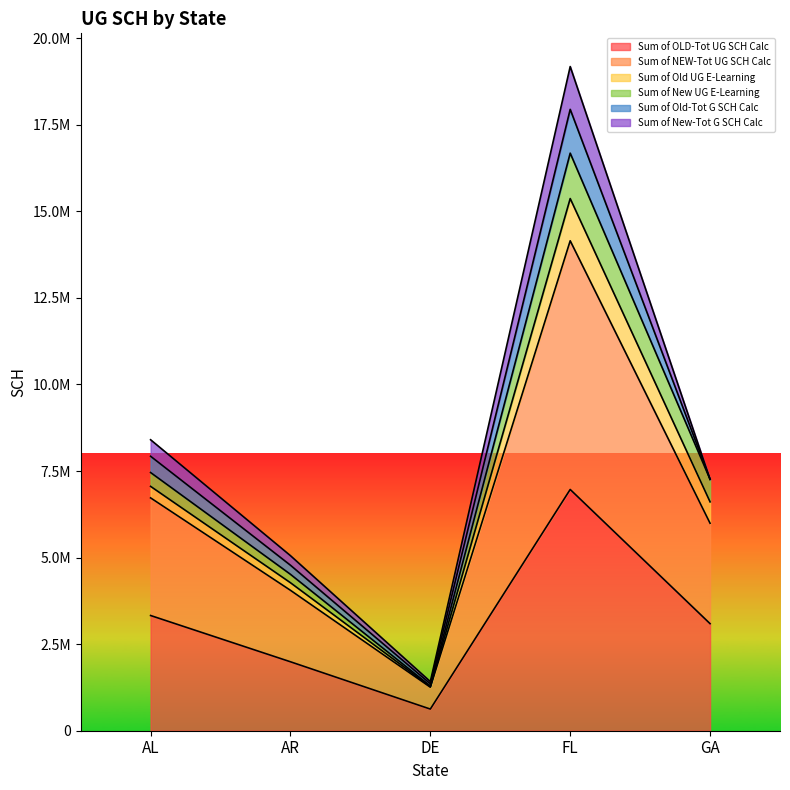

What value does the Sum of NEW-Tot UG SCH Calc series have at AL?

6723809